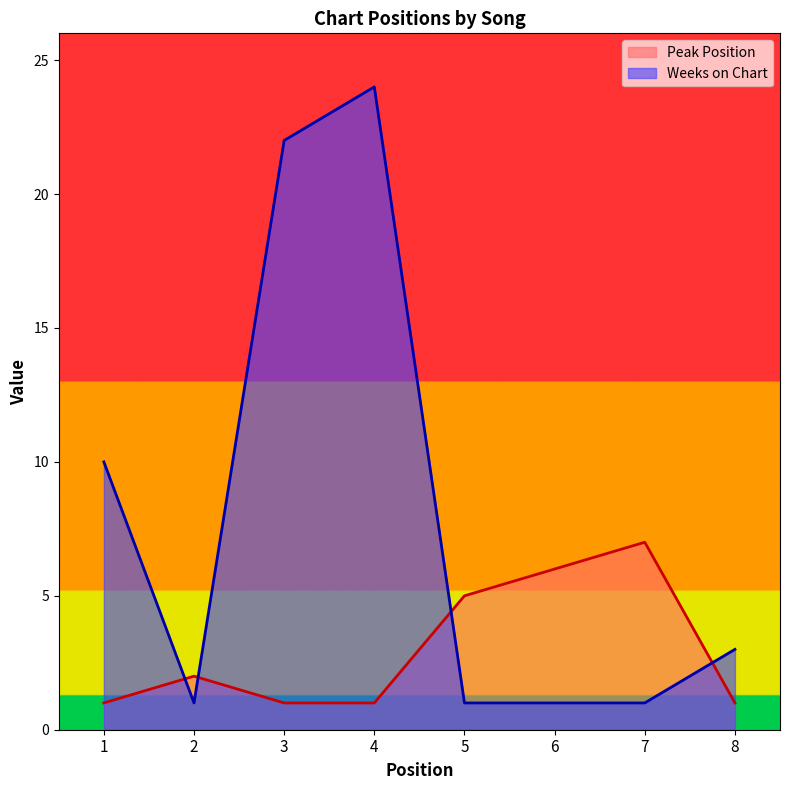

At how many categories does at least one series exceed 13?

2